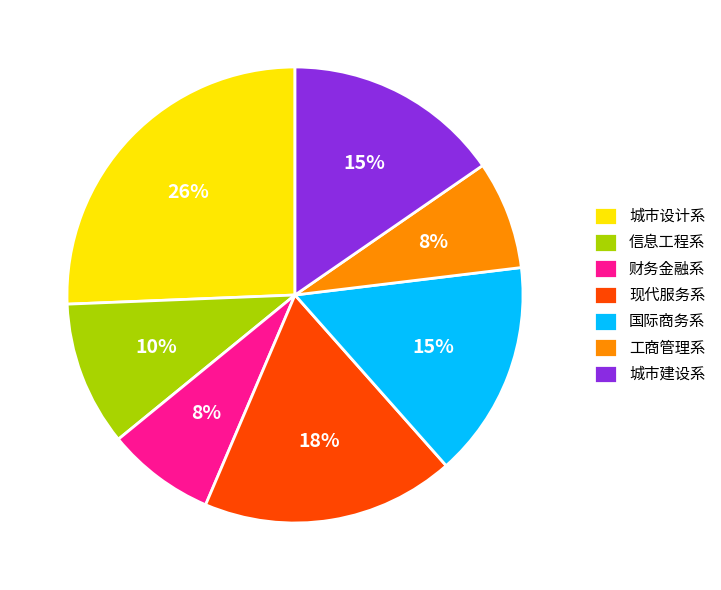

To the nearest percent, what is the difference between the largest and smallest slice percentages?

18%